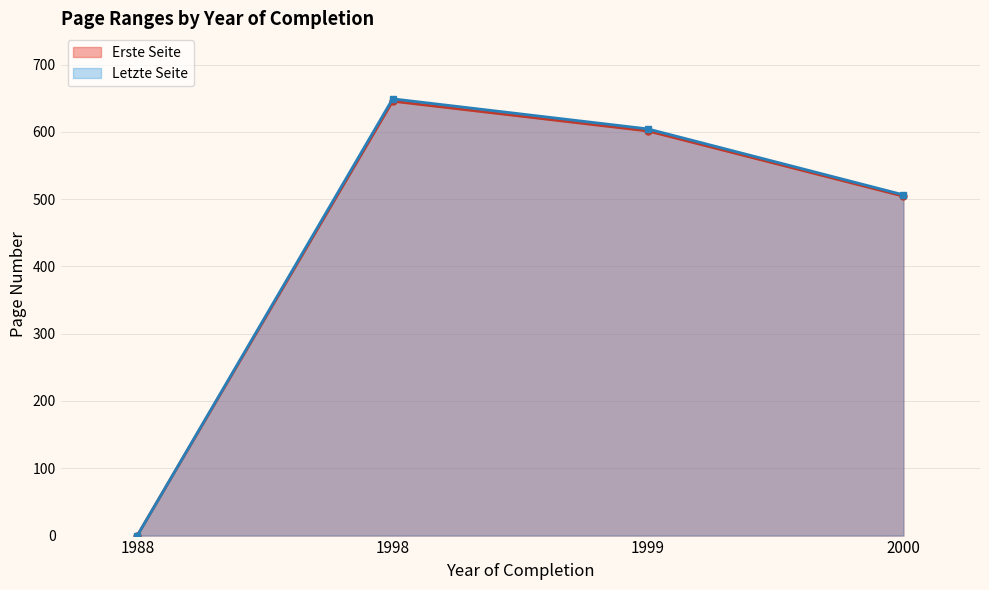

What is the difference between the maximum and second lowest values in the Letzte Seite series?

142.7